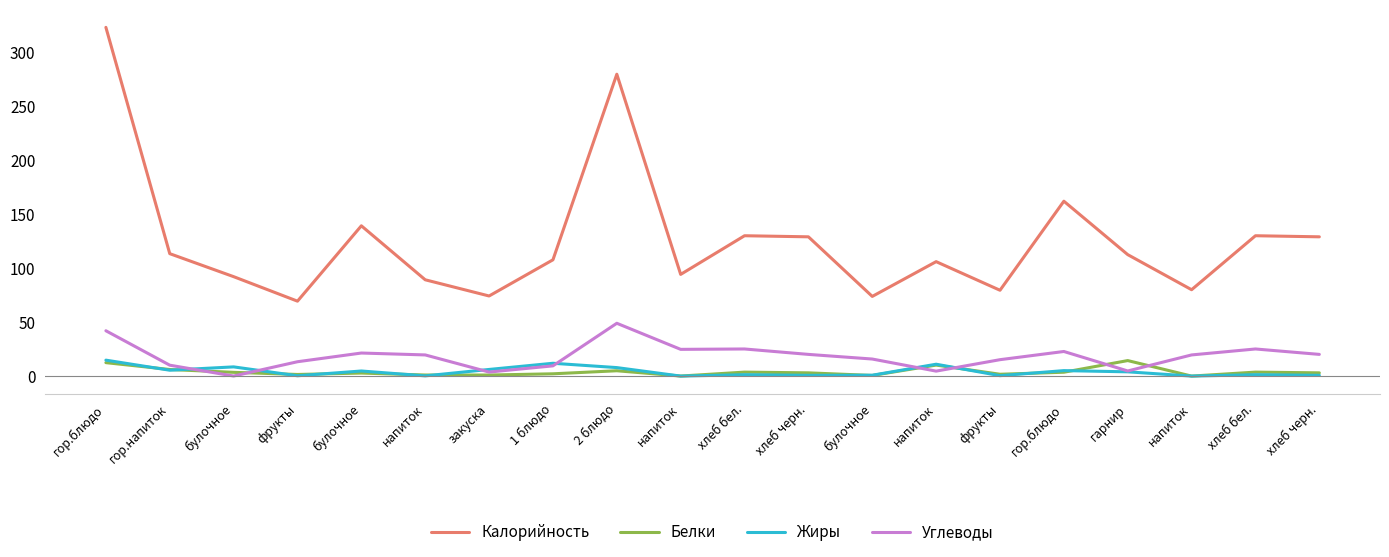

Reading left to right, list all the values displayed in this chart.

Калорийность: гор.блюдо=323.0	гор.напиток=113.4	булочное=92.1	фрукты=69.4	булочное=139.2	напиток=89.2	закуска=74.2	1 блюдо=107.7	2 блюдо=279.6	напиток=94.2	хлеб бел.=130.0	хлеб черн.=129.0	булочное=73.8	напиток=106.0	фрукты=79.5	гор.блюдо=162.0	гарнир=112.5	напиток=80.0	хлеб бел.=130.0	хлеб черн.=129.0
Белки: гор.блюдо=12.4	гор.напиток=6.1	булочное=3.5	фрукты=1.5	булочное=2.8	напиток=1.0	закуска=1.0	1 блюдо=2.1	2 блюдо=4.9	напиток=0.0	хлеб бел.=3.7	хлеб черн.=3.0	булочное=0.6	напиток=10.2	фрукты=1.7	гор.блюдо=3.6	гарнир=14.4	напиток=0.0	хлеб бел.=3.7	хлеб черн.=3.0
Жиры: гор.блюдо=14.8	гор.напиток=5.4	булочное=8.5	фрукты=0.3	булочное=4.7	напиток=0.2	закуска=6.2	1 блюдо=11.9	2 блюдо=7.9	напиток=0.0	хлеб бел.=1.3	хлеб черн.=0.7	булочное=0.8	напиток=11.0	фрукты=0.4	гор.блюдо=5.1	гарнир=4.0	напиток=0.0	хлеб бел.=1.3	хлеб черн.=0.7
Углеводы: гор.блюдо=42.0	гор.напиток=10.1	булочное=0.1	фрукты=13.3	булочное=21.4	напиток=19.6	закуска=3.7	1 блюдо=9.5	2 блюдо=48.9	напиток=24.8	хлеб бел.=25.1	хлеб черн.=20.1	булочное=15.8	напиток=4.6	фрукты=15.2	гор.блюдо=22.8	гарнир=4.8	напиток=19.6	хлеб бел.=25.1	хлеб черн.=20.1